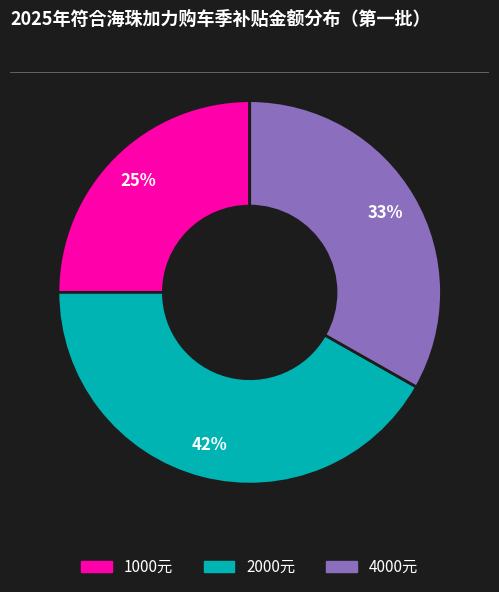

Rank the categories by value from highest to lowest.

2000元, 4000元, 1000元